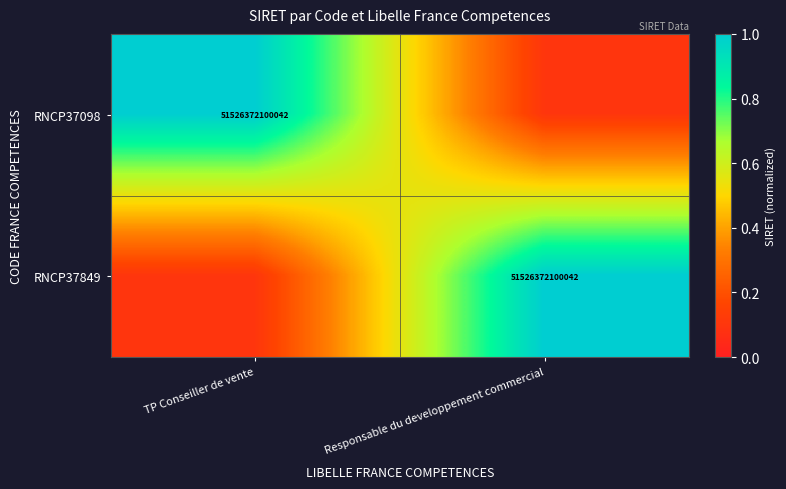

The RNCP37098 series shows 18416522336569.9 at TP Conseiller de vente. True or false?

False